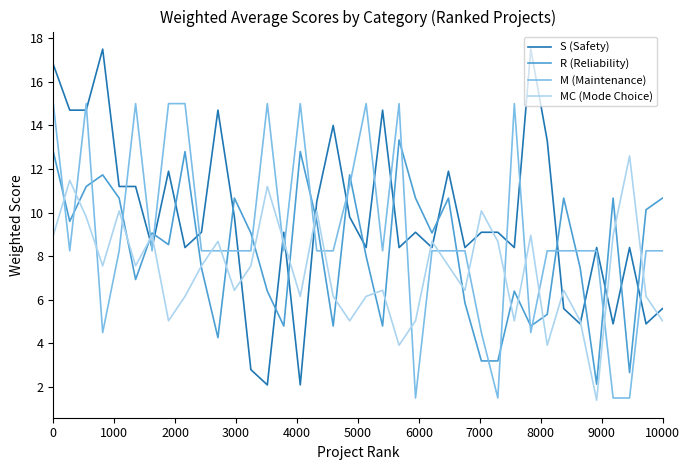

What is the minimum value shown in the chart?

1.4